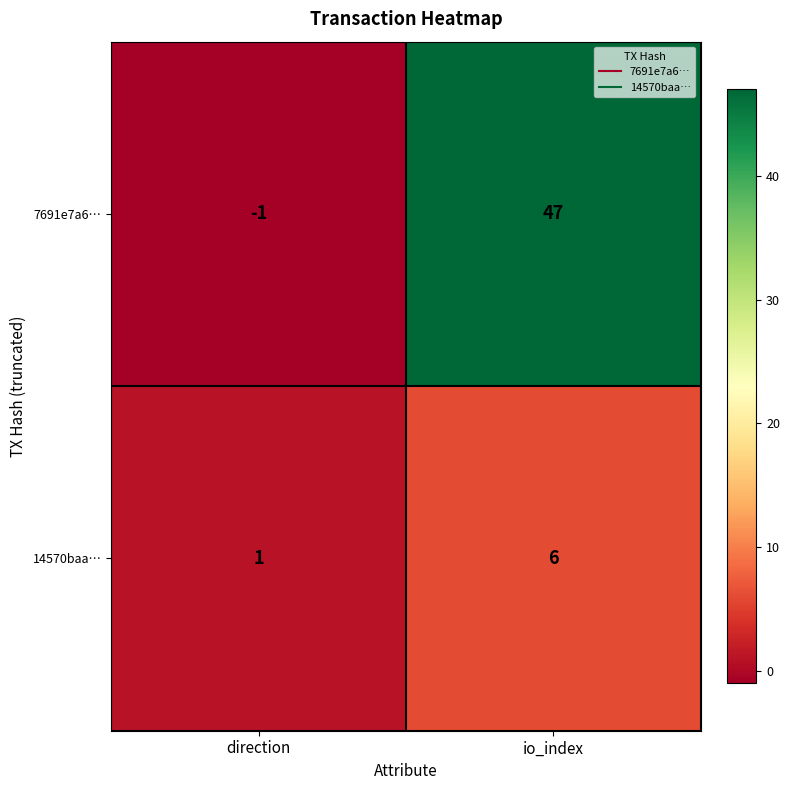

What is the spread (max minus min) of values at direction?

2